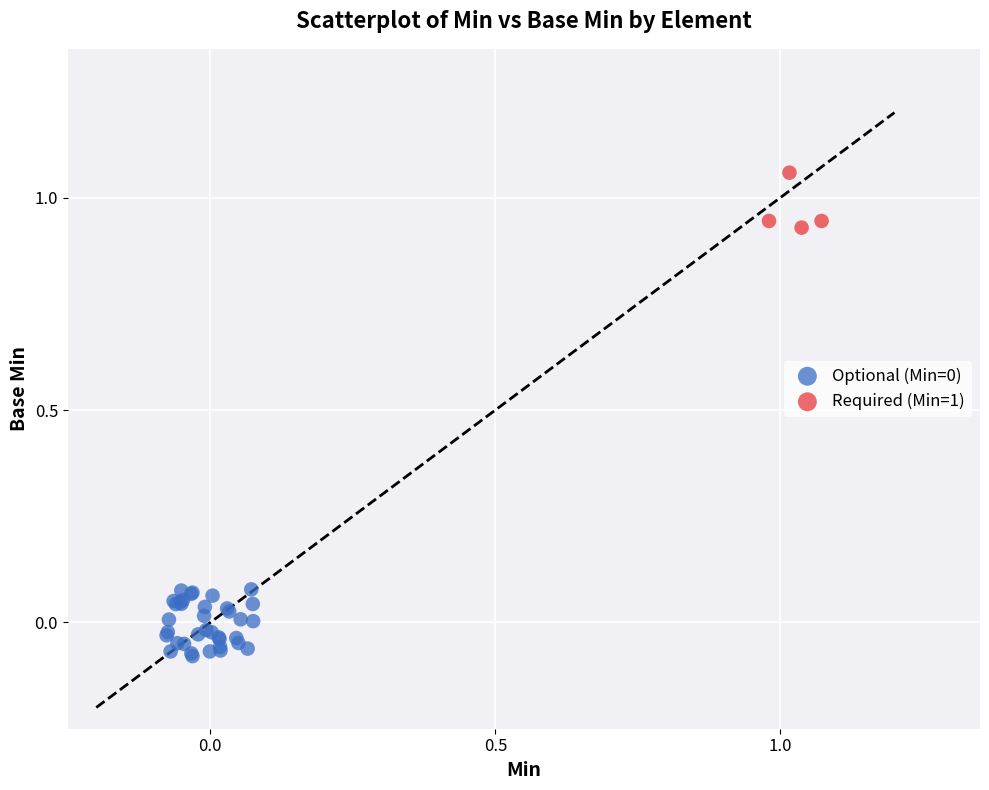

Which series contains the highest Y value?

Required (Min=1)